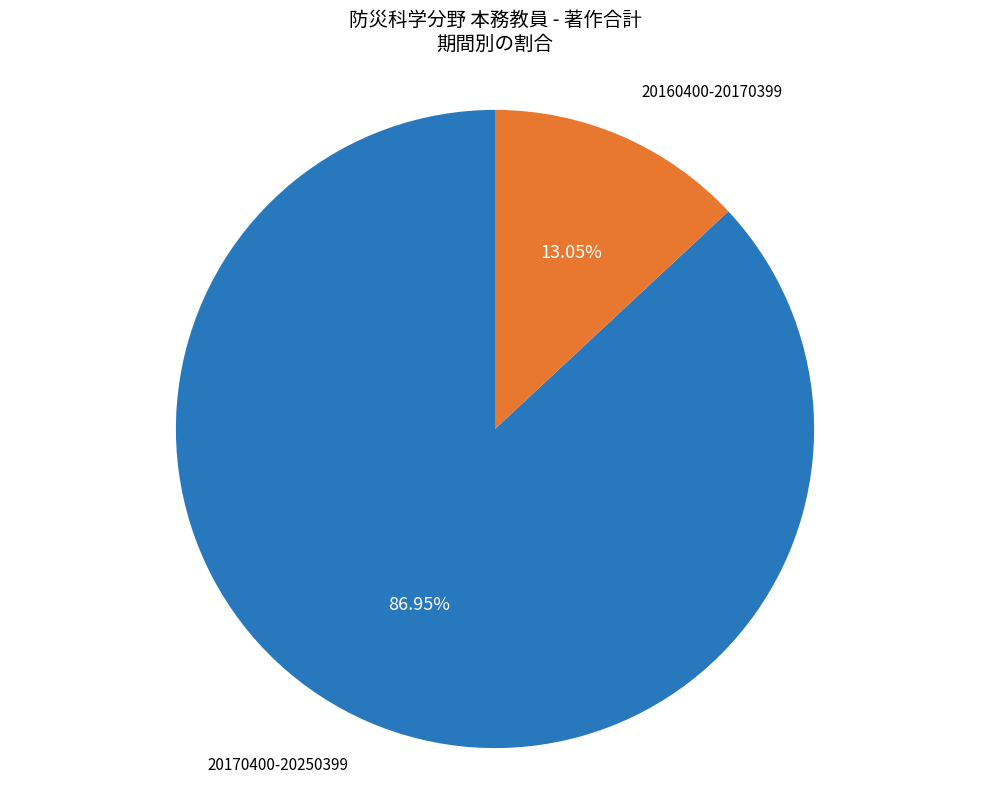

True or false: 20170400-20250399 accounts for 87% of the total.

True